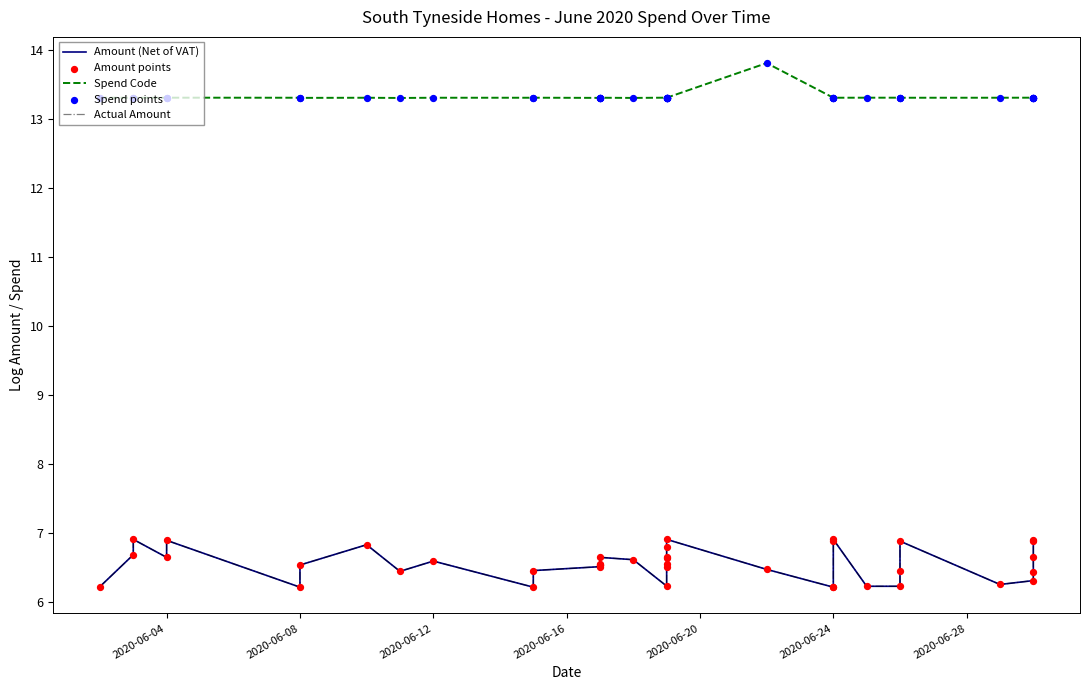

Which series contains the highest Y value?

Spend Code